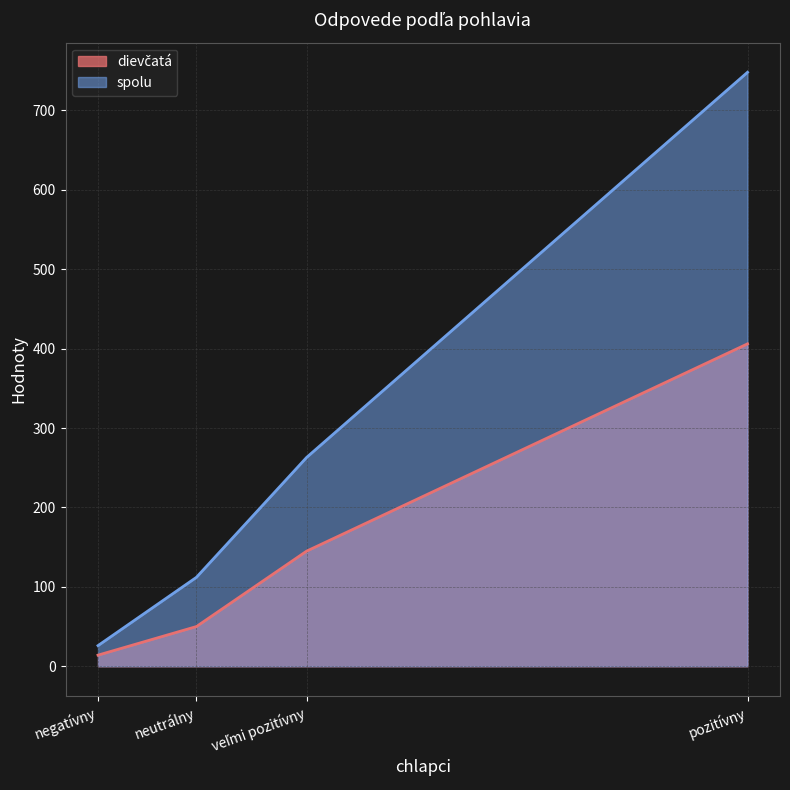

At which category does the chart reach its peak across all series?

pozitívny